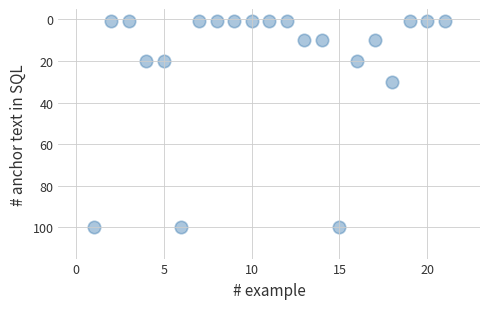

What Y value in the scatter plot is closest to 50?

30